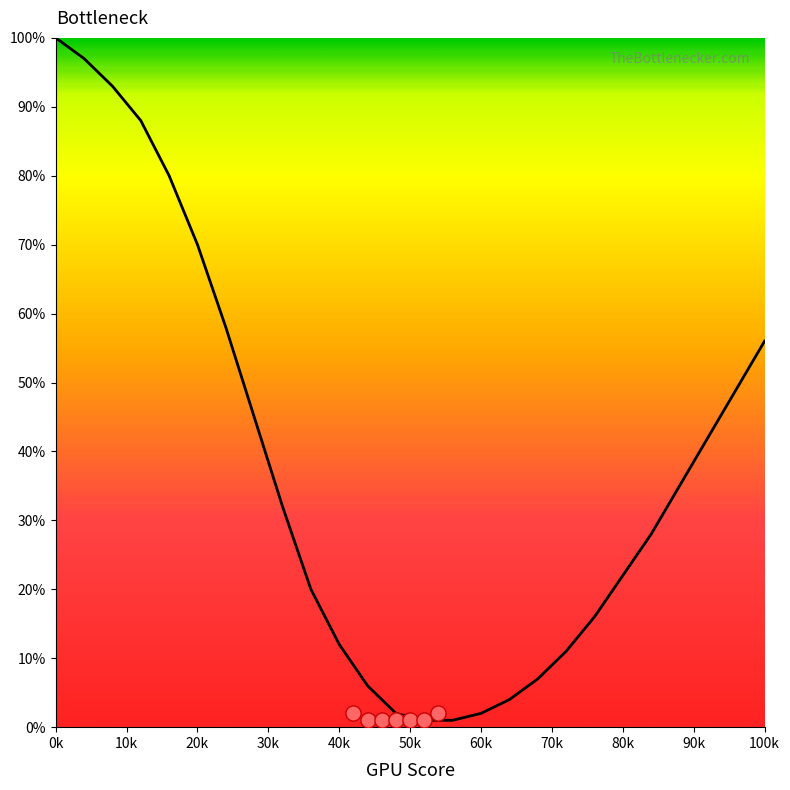

What is the change in value from 28 to 68?

-38